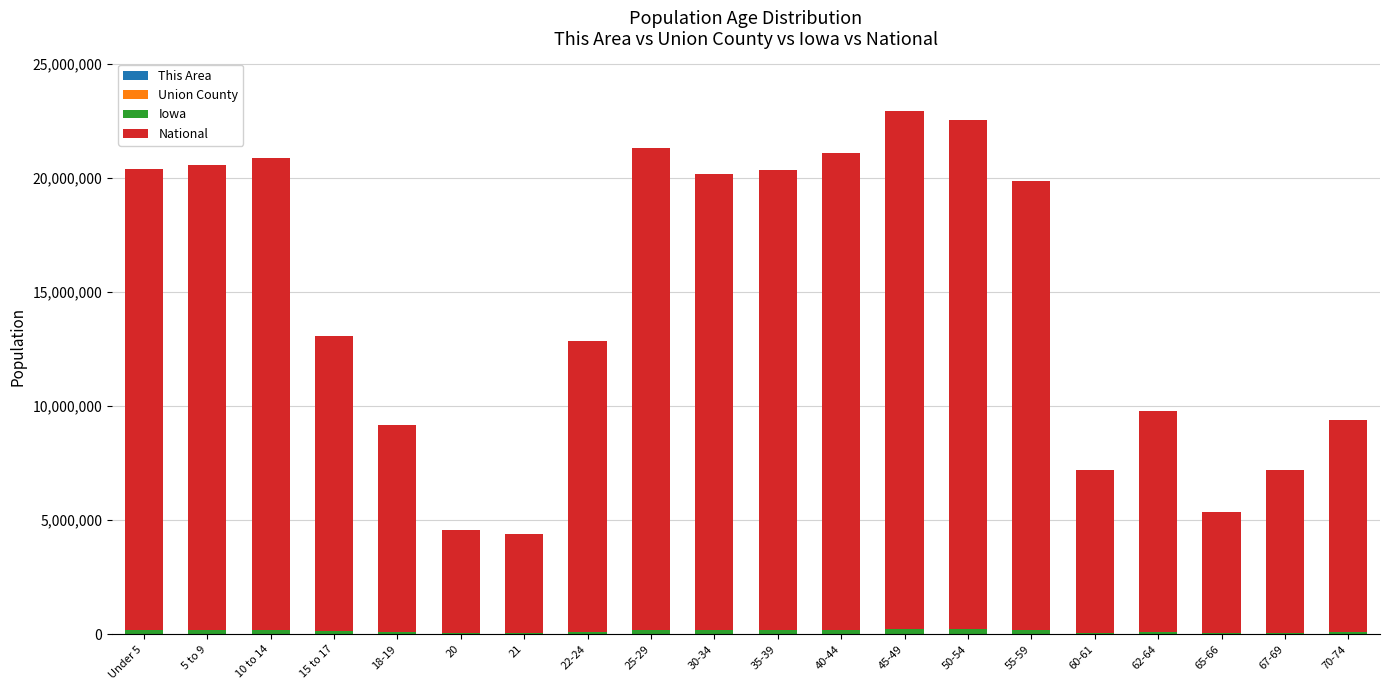

Are the bars grouped side by side (vs. stacked)?

No